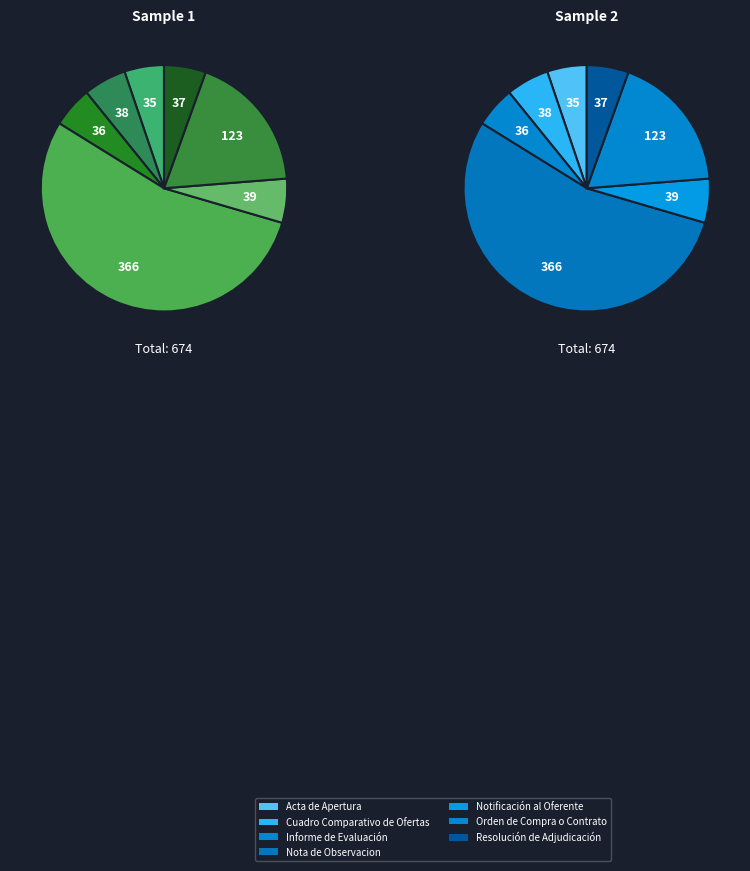

How many segments does this pie chart have?

7